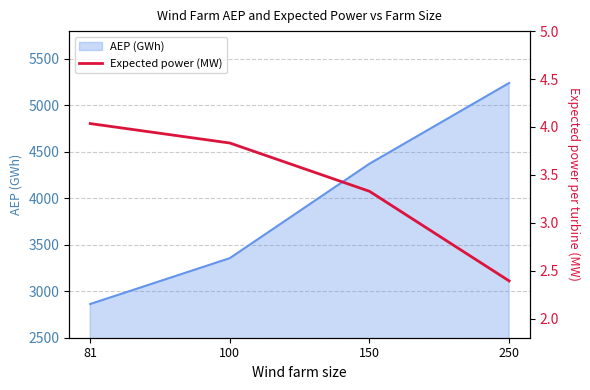

Is it true that the value at 150 is 5.0?

False